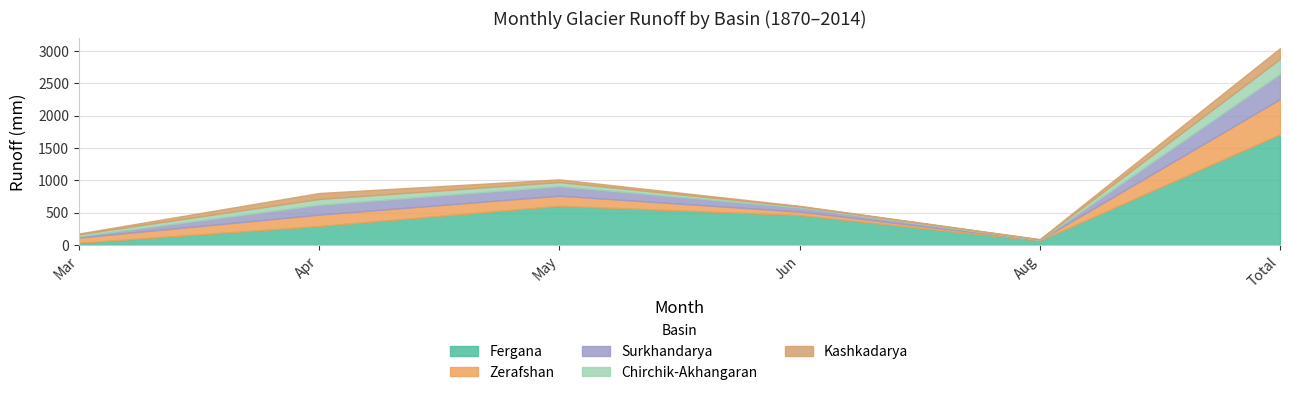

List the labels in order of Kashkadarya value, smallest first.

Aug, Jun, Mar, May, Apr, Total